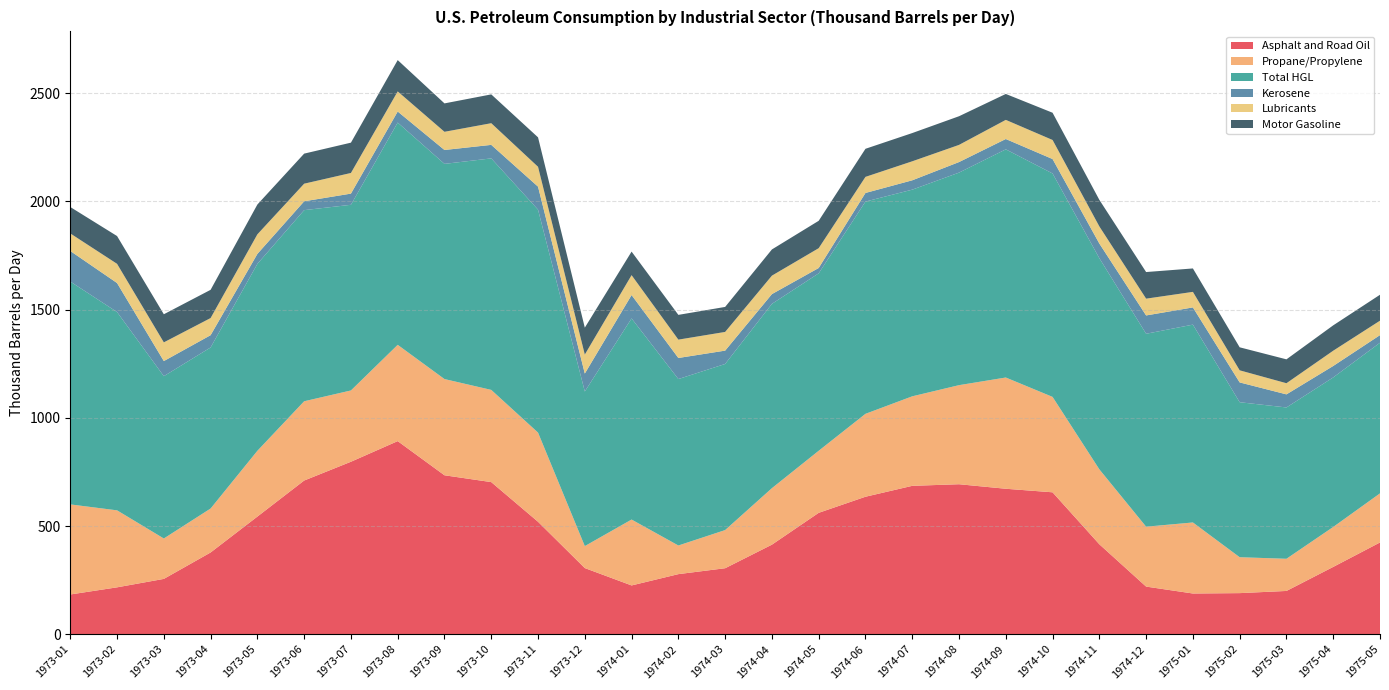

Reading left to right, what are all the values shown in this chart?

Asphalt and Road Oil: 183.6	216.6	255.6	377.7	543.6	710.2	797.0	892.4	734.5	702.9	519.6	305.6	225.4	277.6	305.0	413.9	561.0	635.3	685.7	693.1	672.2	655.8	415.7	220.1	188.1	189.9	199.9	311.0	424.0
Propane/Propylene: 416.3	355.8	186.7	203.2	304.0	366.3	329.5	445.0	444.6	426.1	412.2	101.6	304.5	132.4	176.3	261.1	286.8	383.2	413.6	457.8	514.1	440.9	346.3	276.9	328.3	165.9	148.7	184.6	226.9
Total HGL: 1029.9	916.4	750.1	744.2	863.8	883.2	858.0	1027.2	994.4	1069.9	1030.2	714.5	929.4	769.1	767.6	851.8	819.9	980.9	955.0	982.2	1054.4	1032.5	975.7	891.5	914.2	716.3	699.2	691.0	696.1
Kerosene: 141.2	134.0	69.8	56.8	46.0	40.9	51.7	51.0	64.2	62.4	106.3	82.9	108.0	97.4	61.7	45.1	24.7	39.8	43.2	48.8	47.8	66.7	67.8	84.7	79.6	91.5	60.5	52.9	35.2
Lubricants: 81.1	88.8	86.4	79.2	90.5	81.3	95.4	92.9	84.0	100.1	91.7	87.7	91.9	84.8	86.4	85.3	91.6	74.3	87.8	79.3	88.4	88.1	79.1	77.6	71.8	55.9	51.5	70.6	66.7
Motor Gasoline: 122.0	128.4	129.9	130.5	137.8	138.9	140.1	144.7	131.3	133.2	136.1	124.4	108.9	114.4	115.6	121.1	126.5	129.8	130.5	132.4	119.8	125.9	122.8	123.0	108.3	106.3	110.4	117.2	119.9